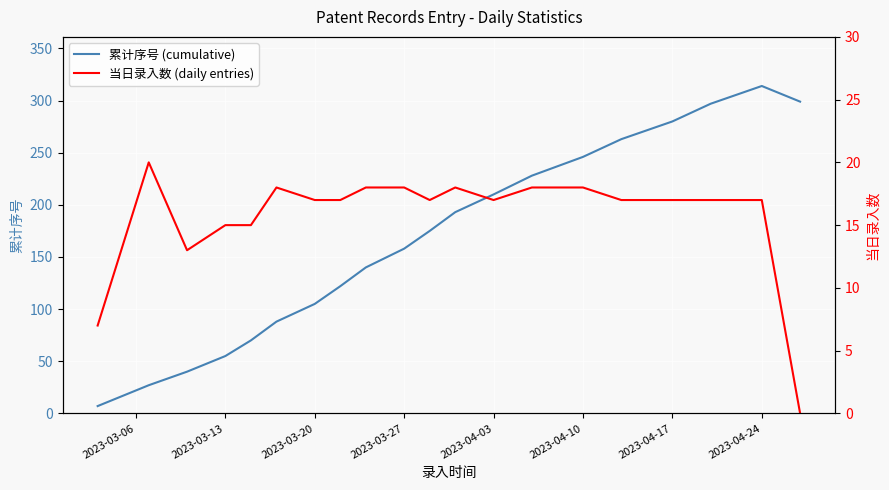

Is it true that 累计序号 (cumulative) equals 246 at 2023-04-10?

True